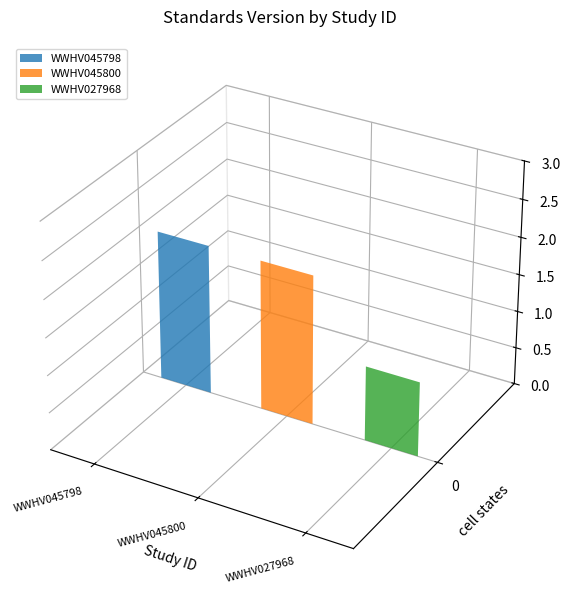

What is the value of the 2nd bar from the left?

2